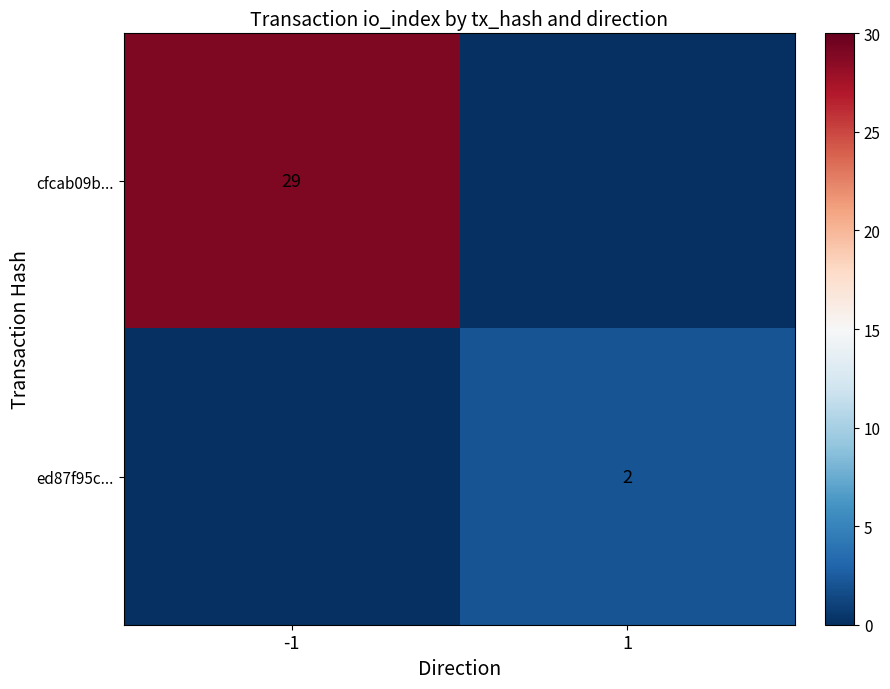

True or false: cfcab09b... has a value of 29 at -1.

True